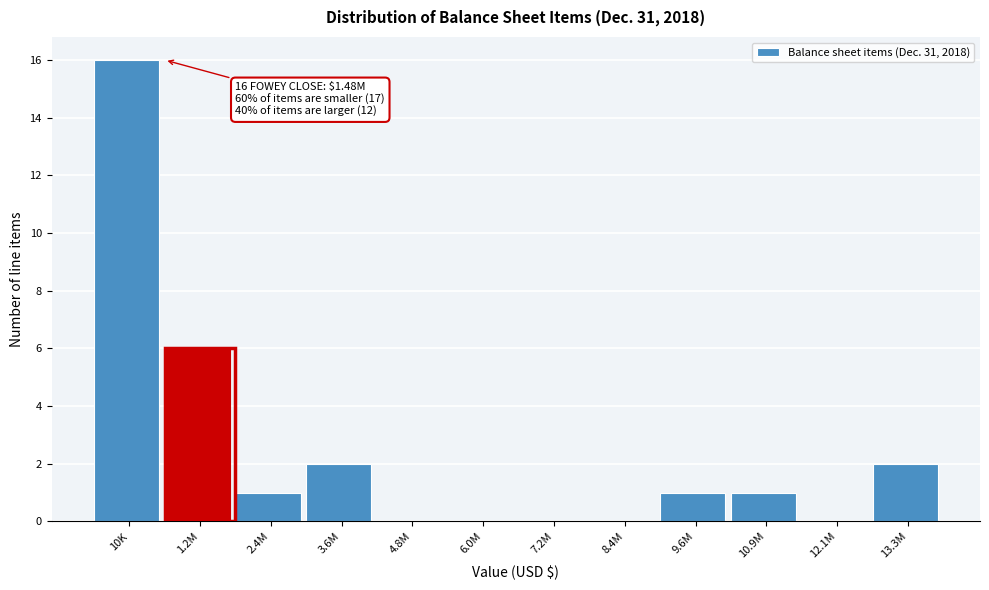

Reading right to left, what are all the values shown in this chart?

13.3M=2	12.1M=0	10.9M=1	9.6M=1	8.4M=0	7.2M=0	6.0M=0	4.8M=0	3.6M=2	2.4M=1	1.2M=6	10K=16